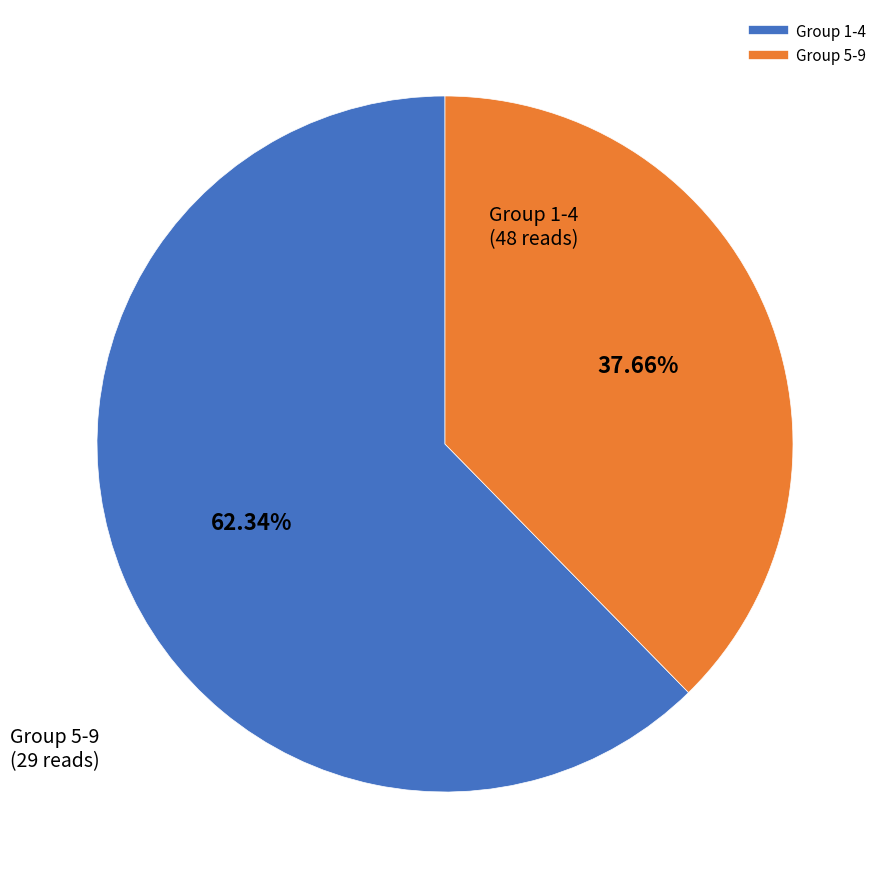

Does any single category account for the majority?

Yes